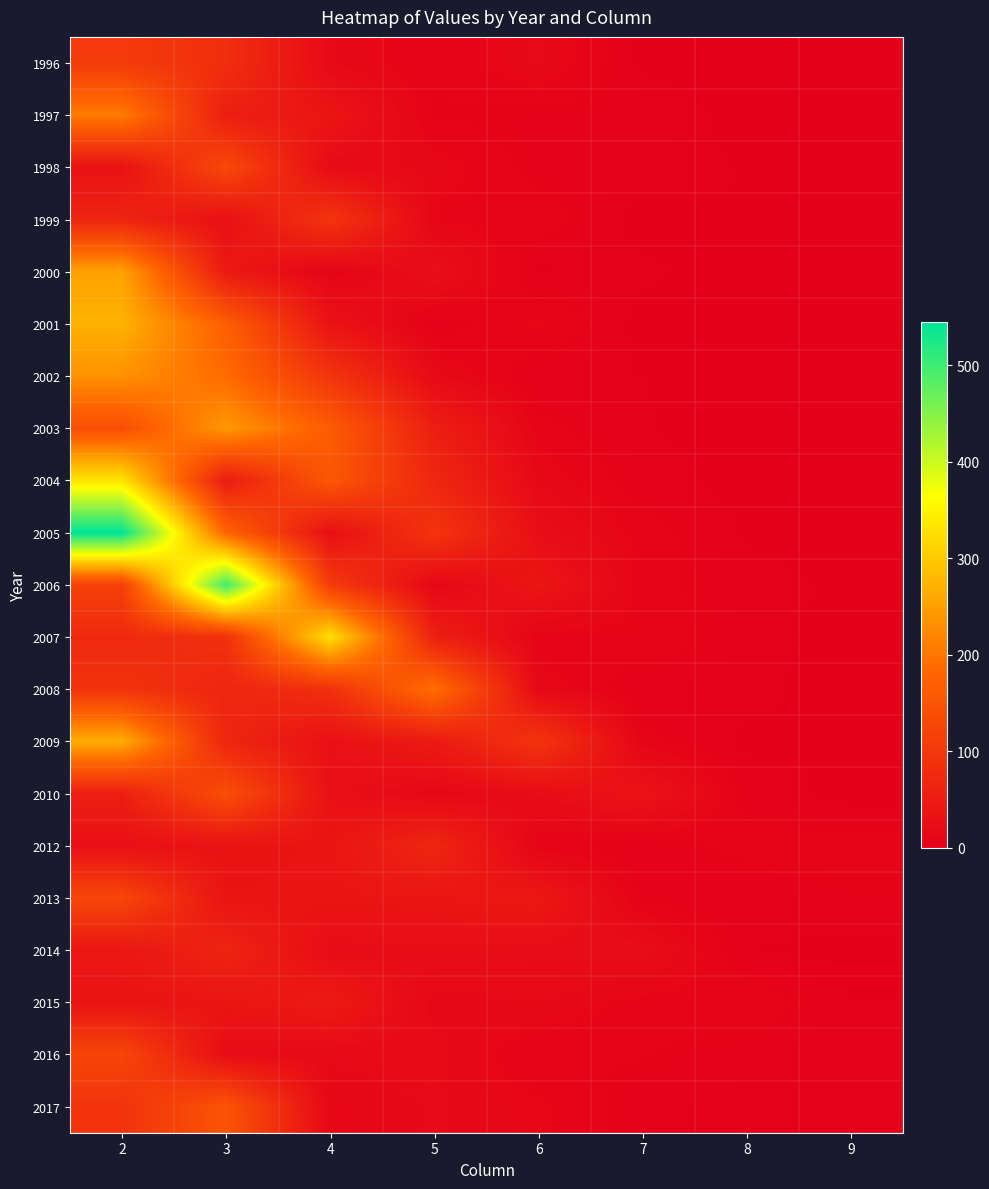

Between 5 and 9, which is larger?

5